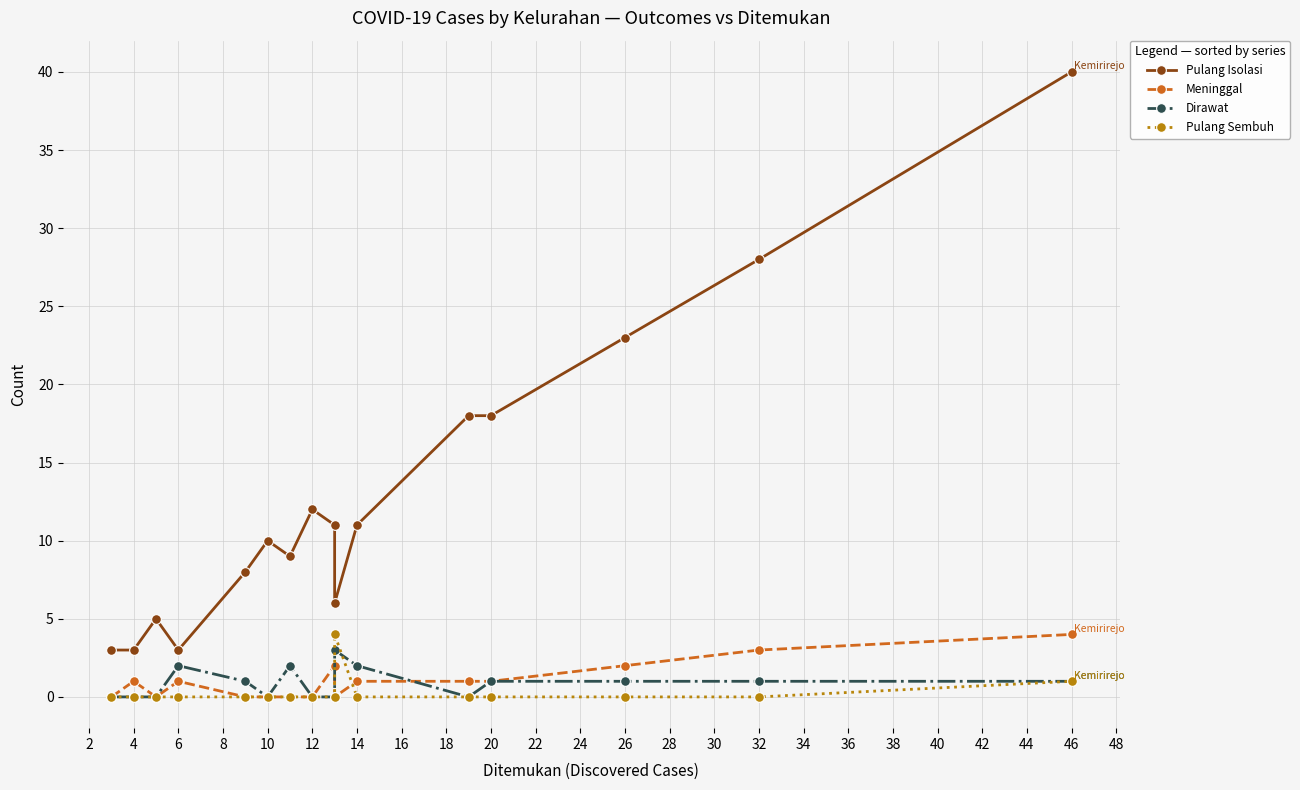

What is the difference between the maximum and minimum values in the Pulang Sembuh series?

4